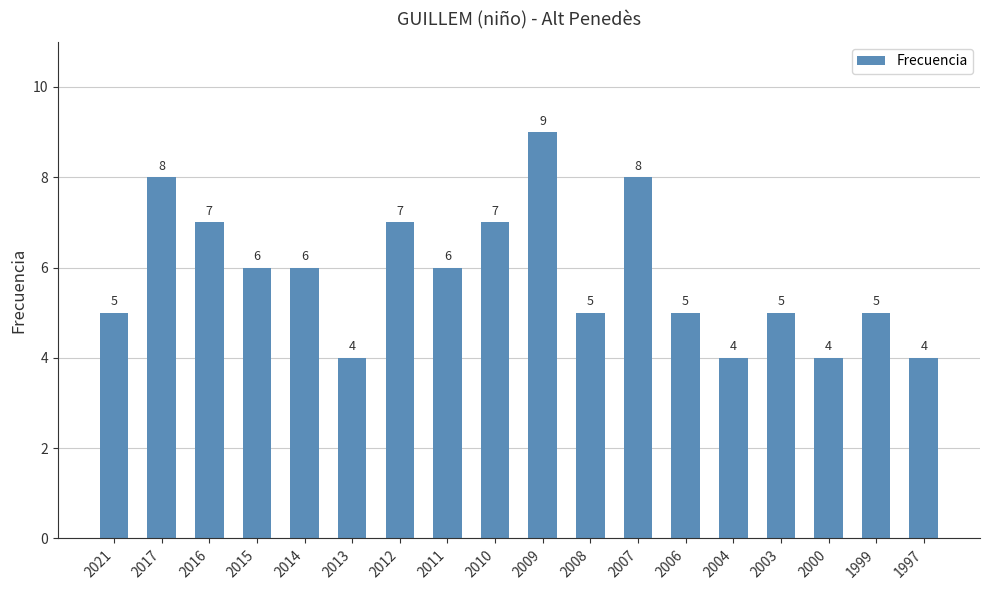

True or false: the data shows 4 at 2004.

True